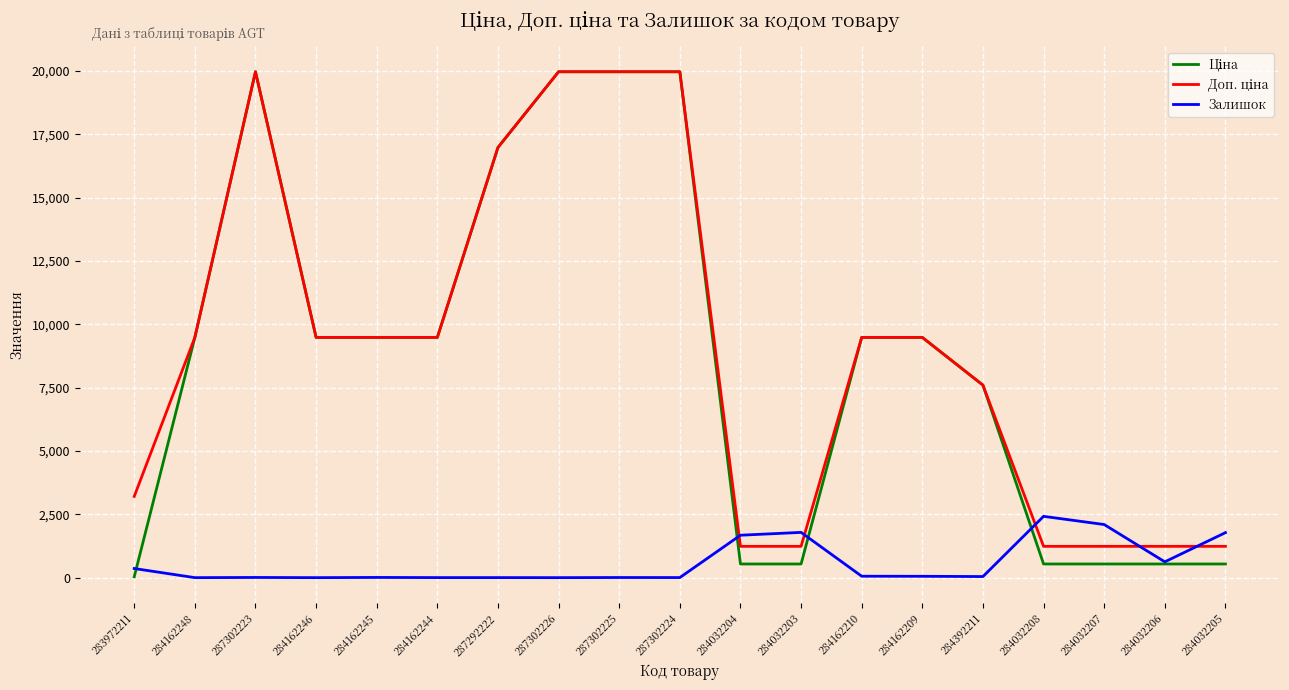

What is the spread (max minus min) of values at 284032207?

1557.0